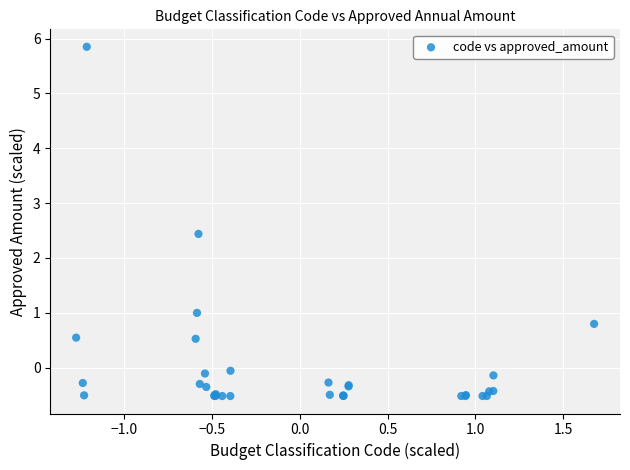

What Y value in the scatter plot is closest to 2?

2.4